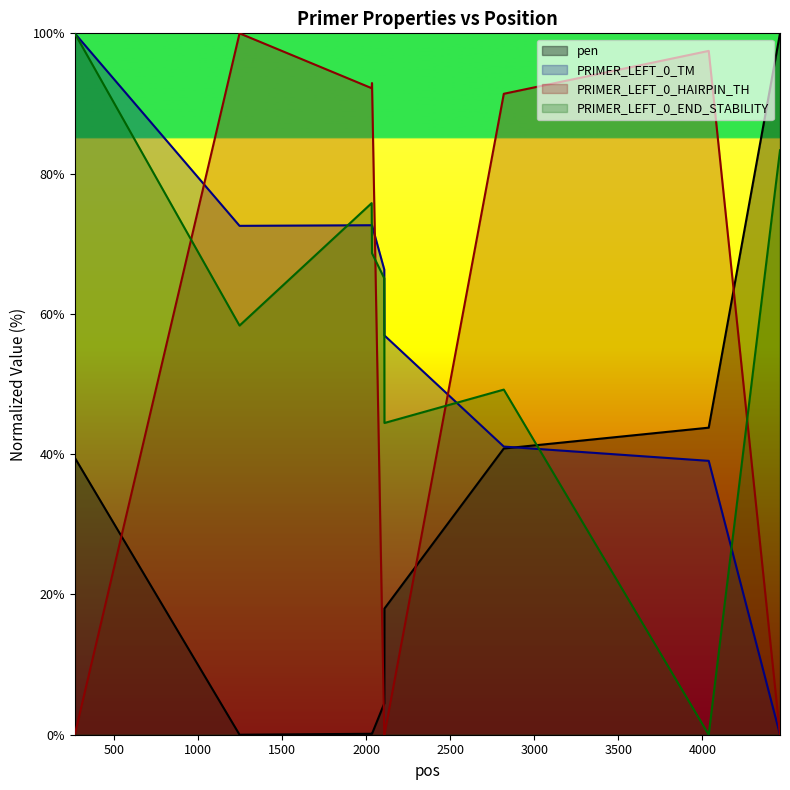

What is the difference between the highest and lowest values at 2035?

92.8